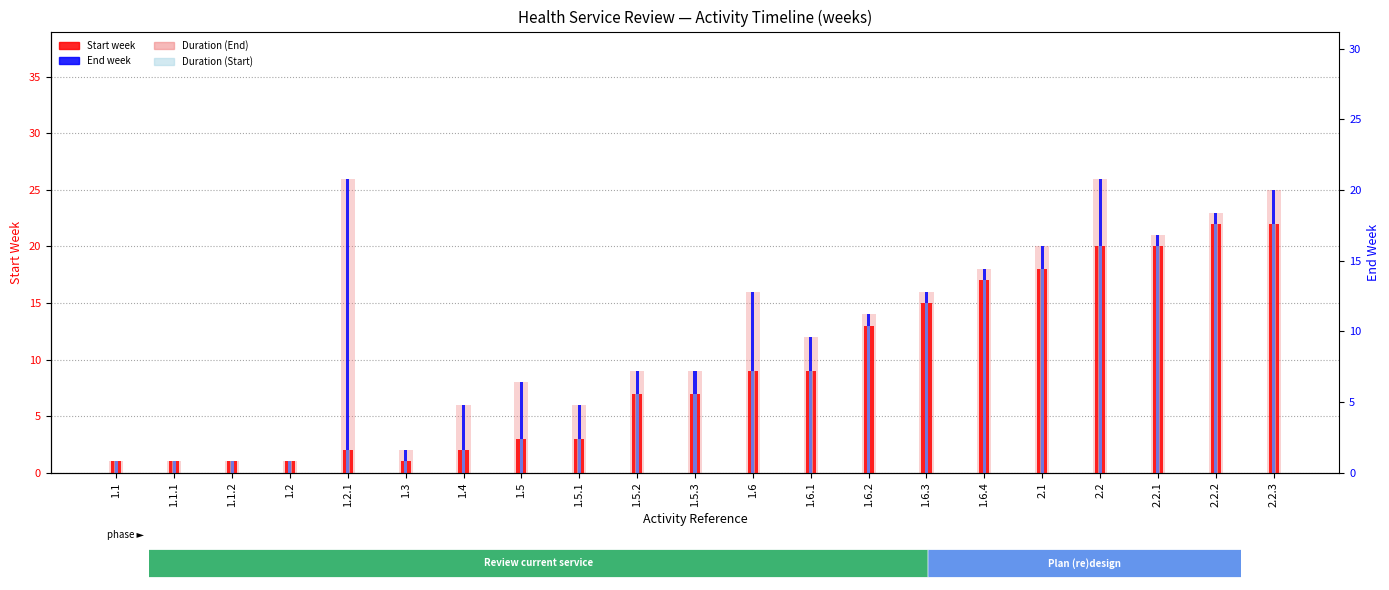

Rank the series at 2.2.2 from lowest to highest value.

Start week, Duration (Start), End week, Duration (End)